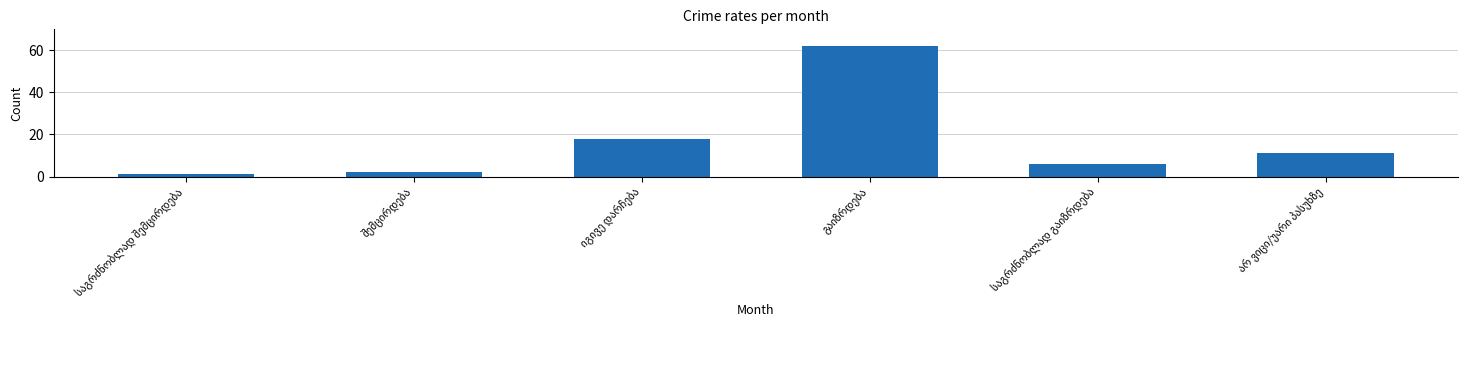

Reading left to right, what are all the values shown in this chart?

1	2	18	62	6	11